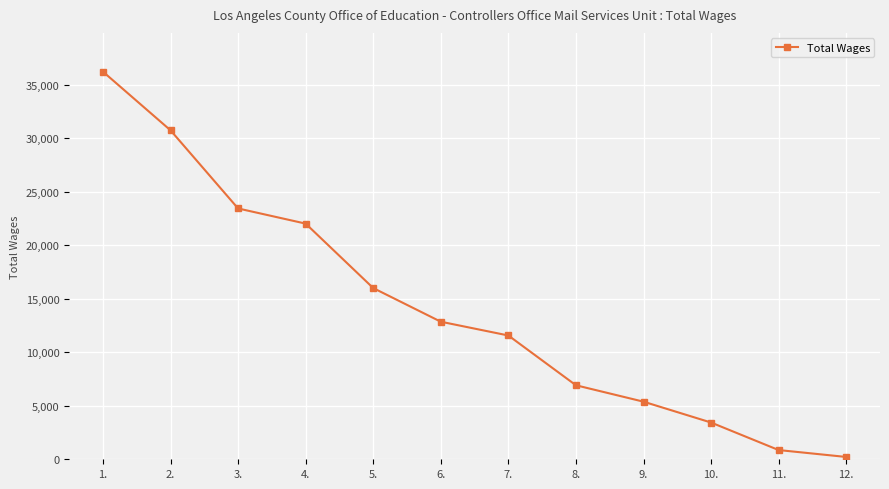

What position from the right is 1.?

12